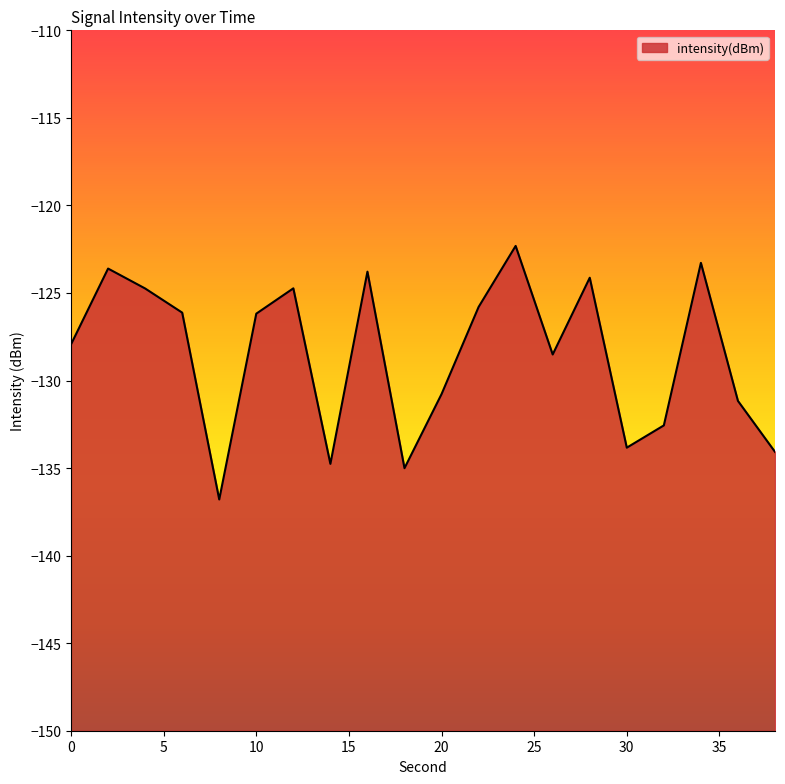

What is the difference between the maximum and second lowest values?

12.7